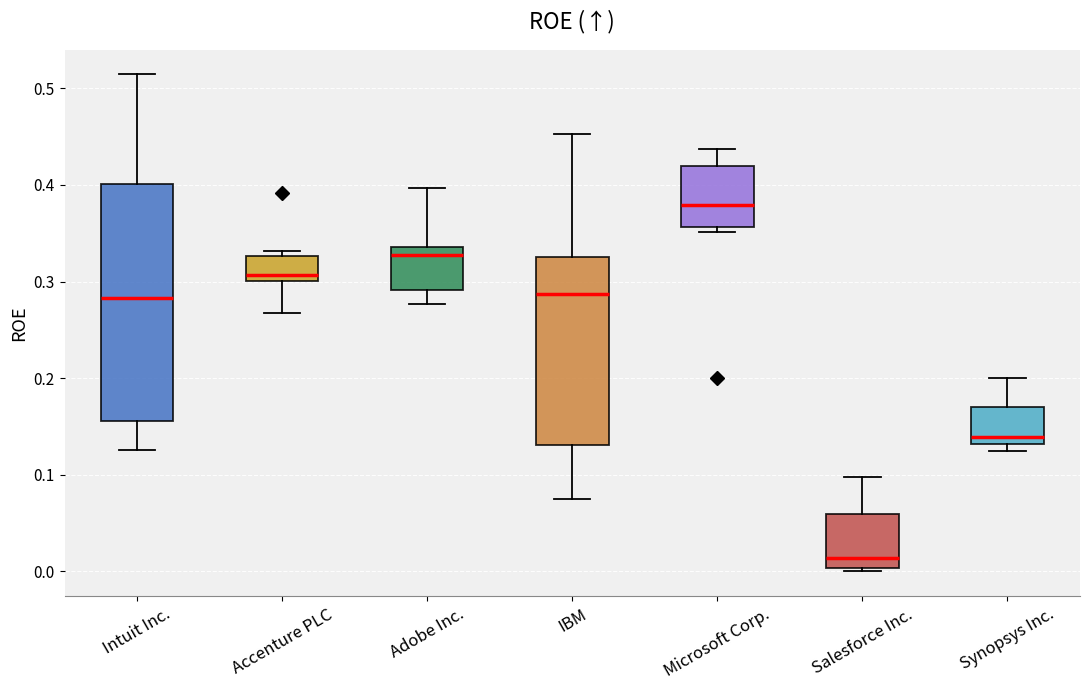

Which box's median line is the highest?

Microsoft Corp.